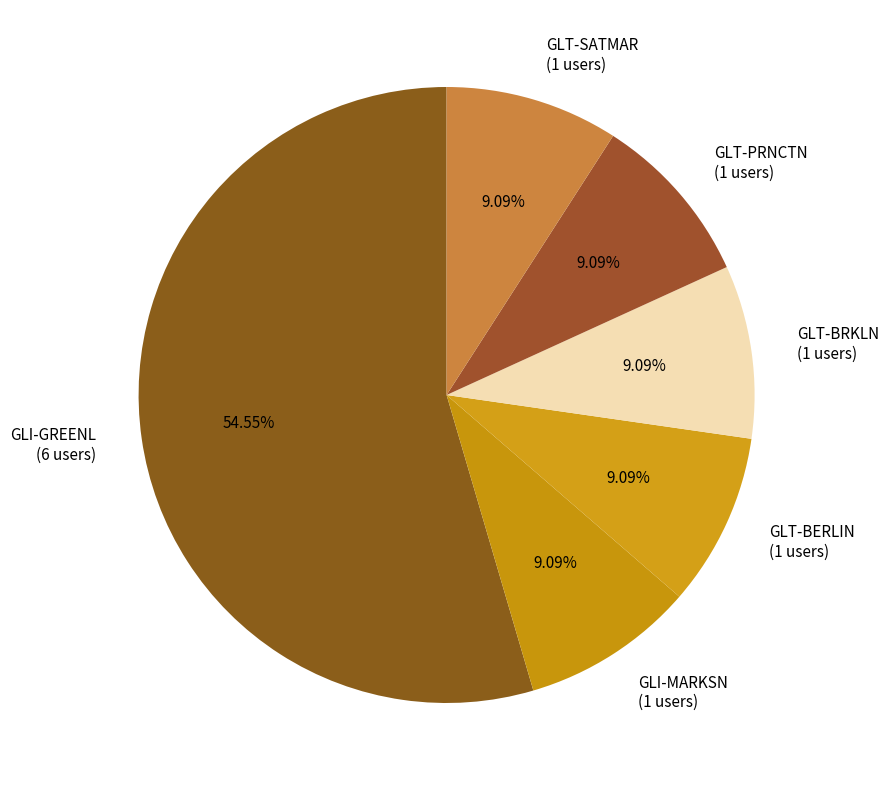

To the nearest percent, what portion does GLT-BRKLN represent?

9%